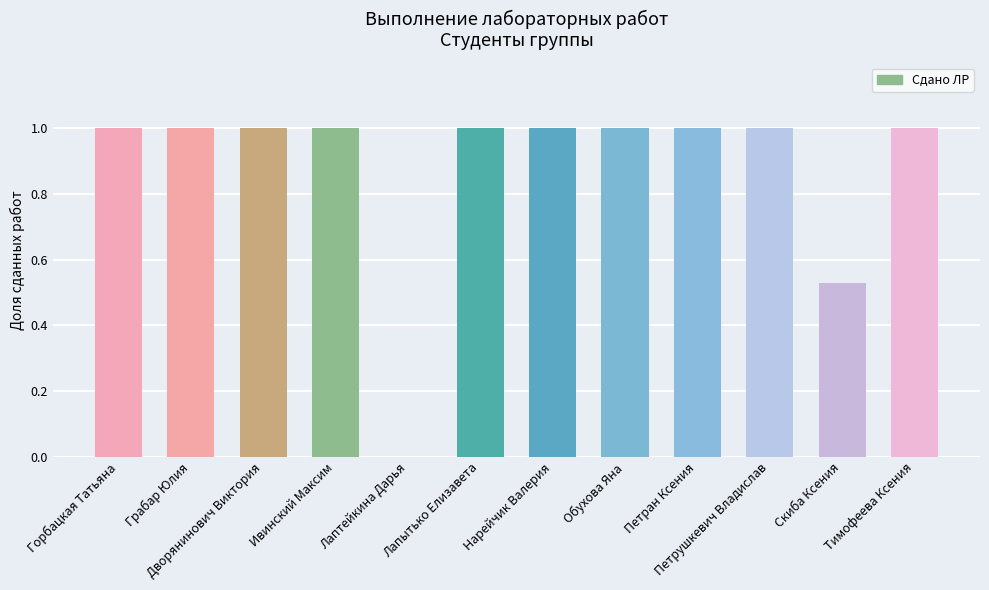

What is the sum of the values at Скиба Ксения and Петрушкевич Владислав?

1.5